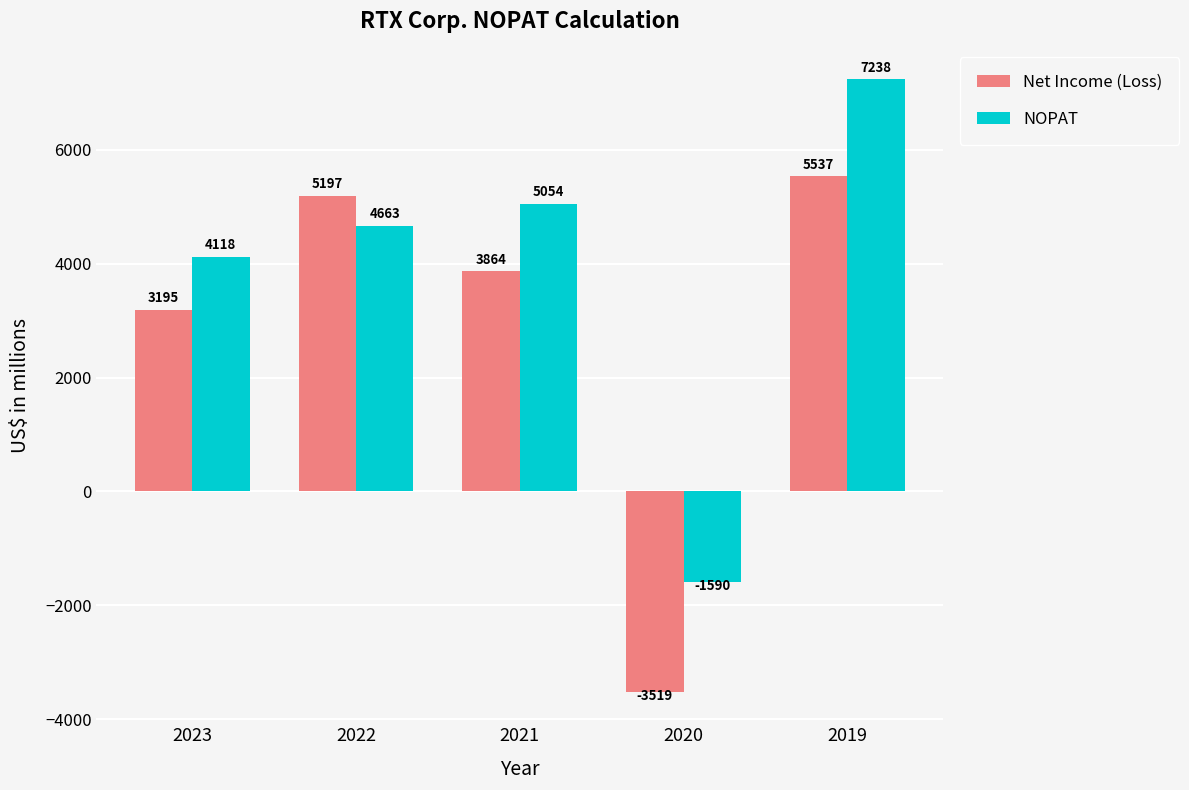

Reading right to left, extract all data points from this chart.

Net Income (Loss): 2019=5537	2020=-3519	2021=3864	2022=5197	2023=3195
NOPAT: 2019=7238	2020=-1590	2021=5054	2022=4663	2023=4118